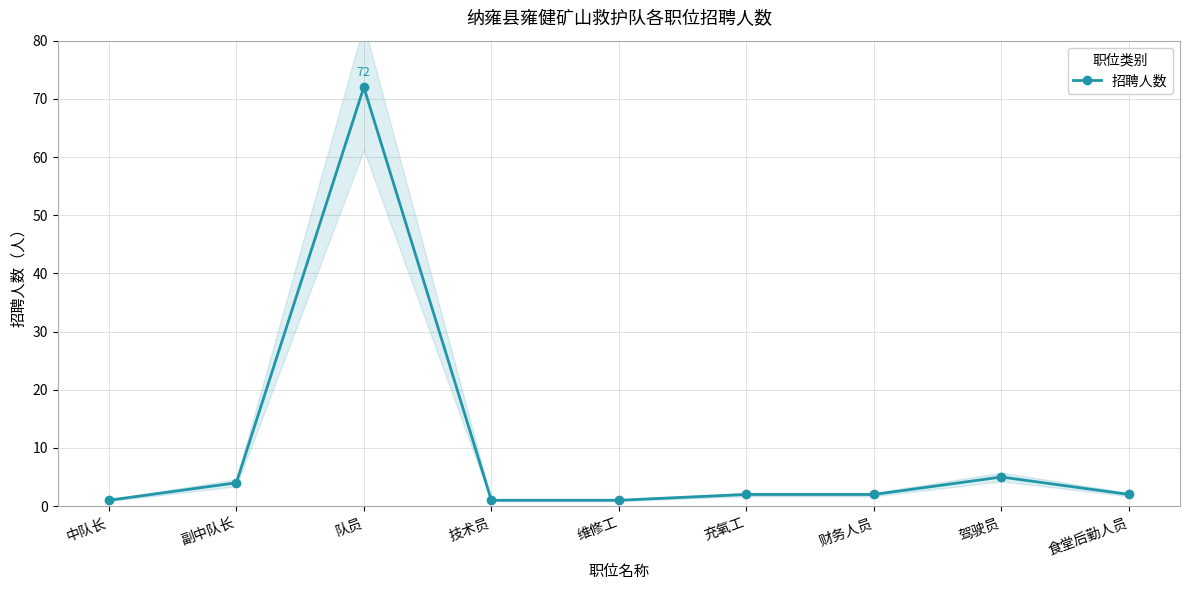

Reading left to right, list all the values displayed in this chart.

1	4	72	1	1	2	2	5	2